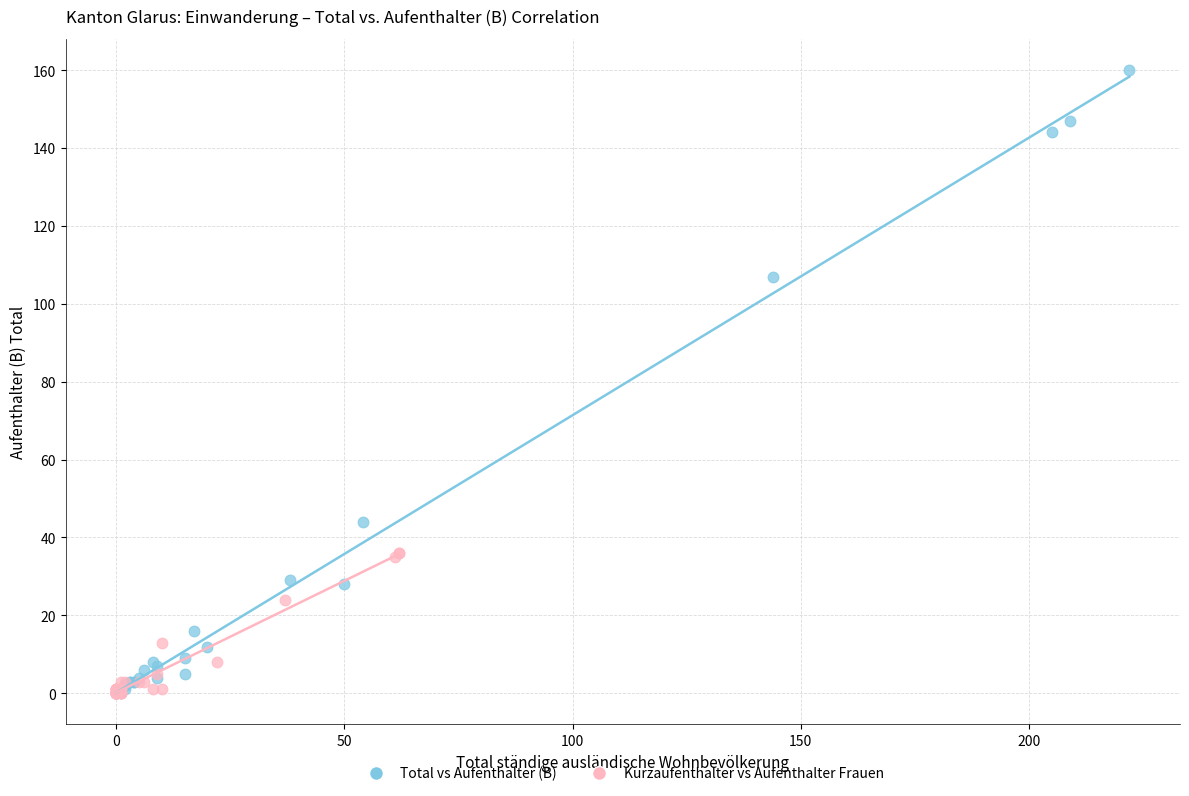

Which series has the widest spread of Y values?

Total vs Aufenthalter (B)